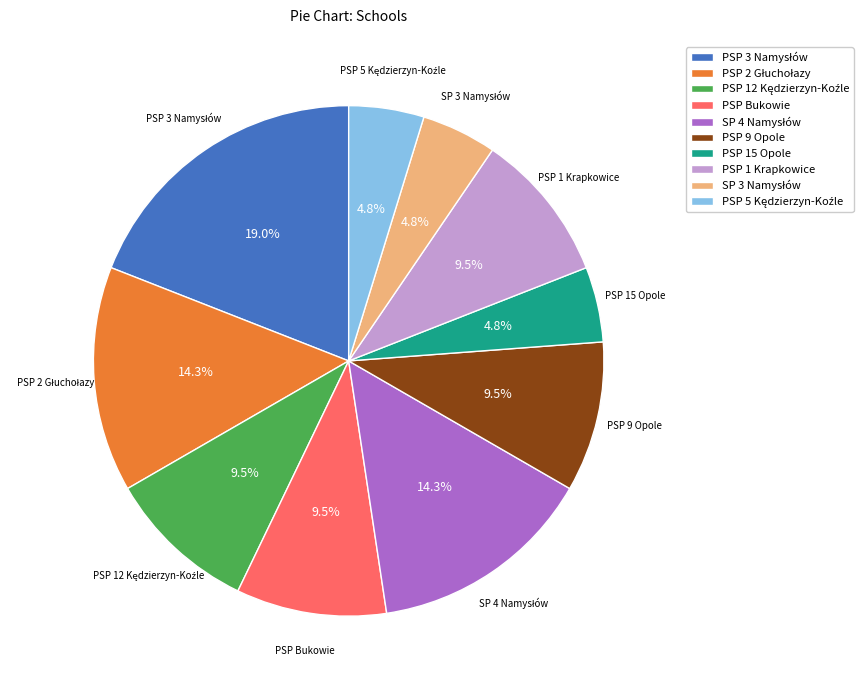

What is the ratio of the value at PSP 1 Krapkowice to the value at PSP 15 Opole?

2.0